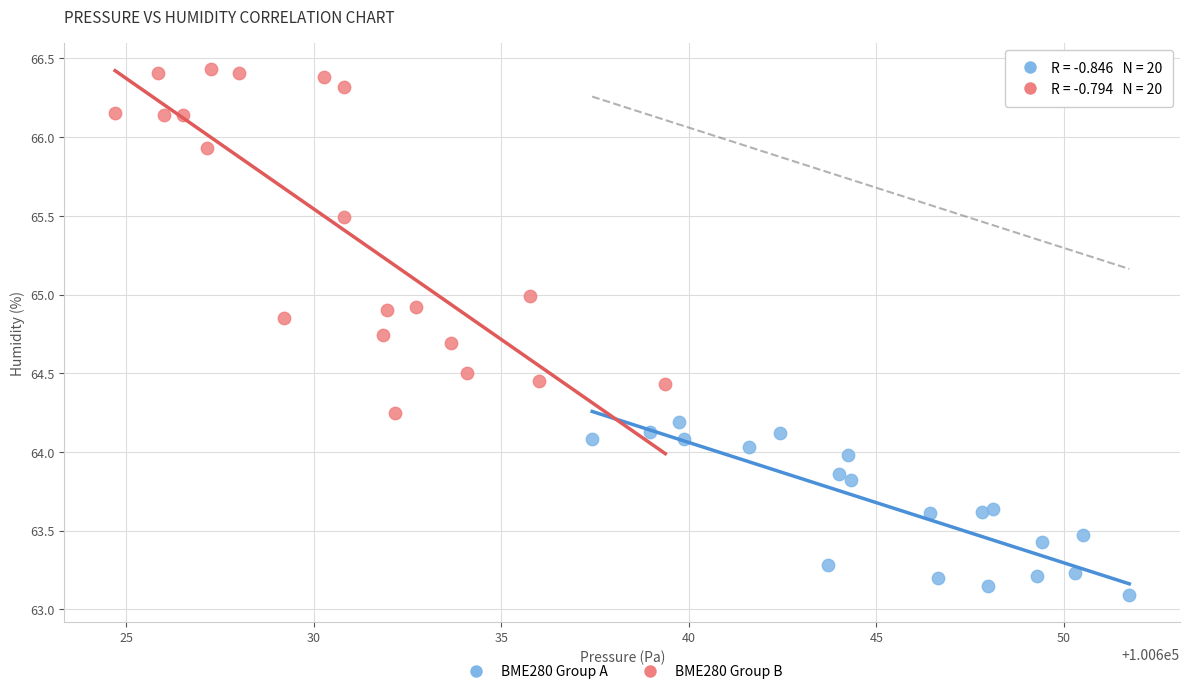

Which series reaches the minimum Y coordinate?

BME280 Group A